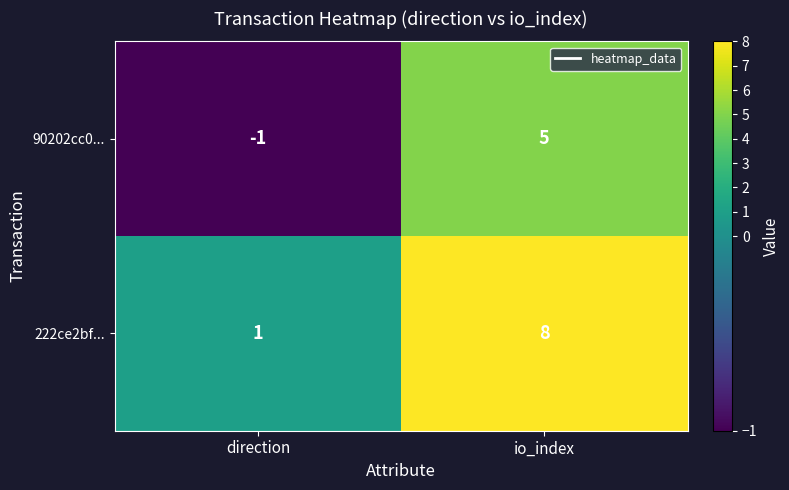

Reading left to right, extract all data points from this chart.

90202cc0...: -1	5
222ce2bf...: 1	8